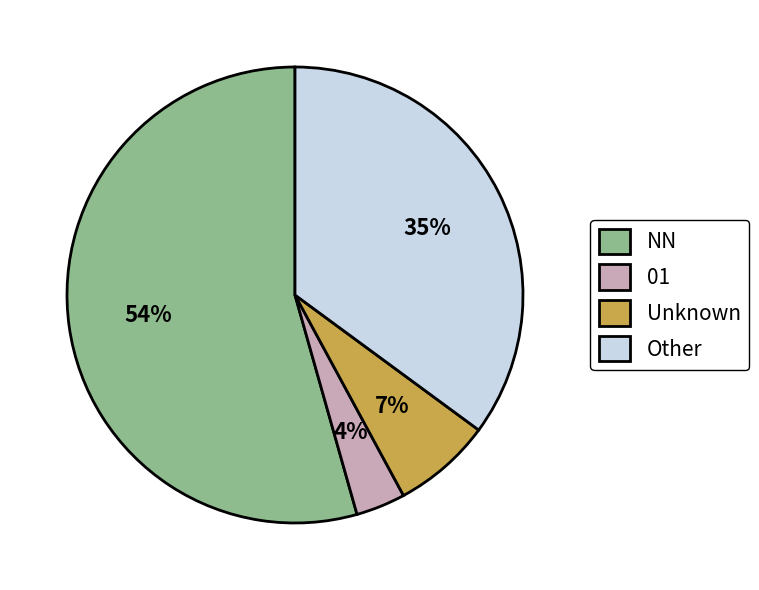

To the nearest percent, what percentage of the pie is 01?

4%